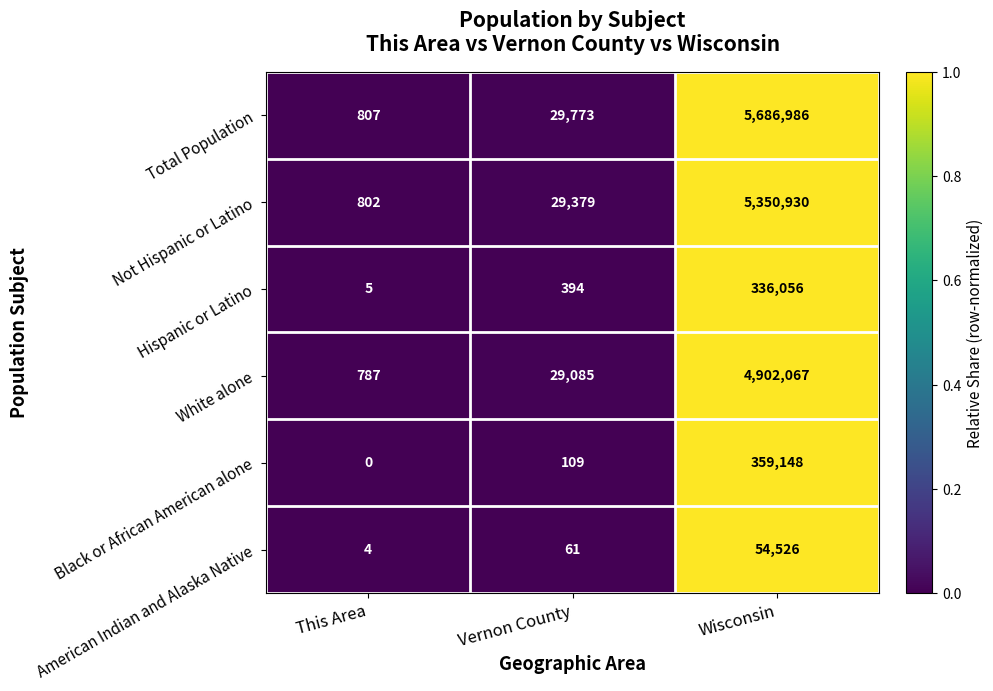

The value of Total Population at This Area is 371. True or false?

False